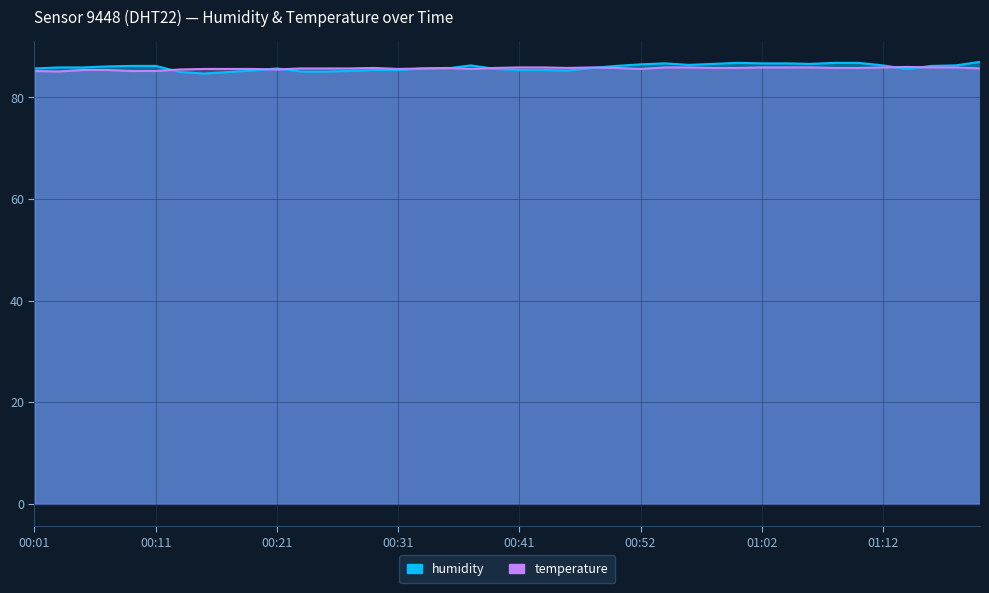

What is the difference between the temperature values at 00:25 and 00:15?

0.1